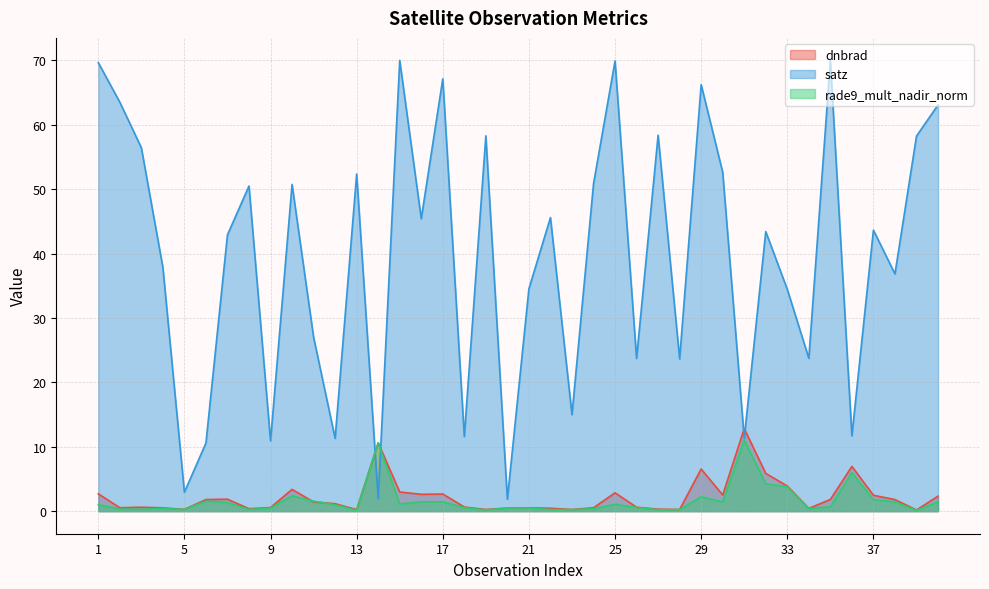

Reading left to right, transcribe all the data shown in this chart.

dnbrad: 1=2.7	2=0.5	3=0.6	4=0.5	5=0.3	6=1.8	7=1.9	8=0.4	9=0.6	10=3.4	11=1.4	12=1.2	13=0.2	14=10.6	15=3.0	16=2.6	17=2.7	18=0.6	19=0.3	20=0.5	21=0.5	22=0.5	23=0.3	24=0.5	25=2.9	26=0.6	27=0.3	28=0.3	29=6.5	30=2.5	31=12.8	32=5.9	33=3.9	34=0.4	35=1.8	36=7.0	37=2.5	38=1.8	39=0.2	40=2.3
satz: 1=69.6	2=63.5	3=56.4	4=37.9	5=2.9	6=10.6	7=42.9	8=50.5	9=10.9	10=50.7	11=27.0	12=11.3	13=52.3	14=1.9	15=70.0	16=45.4	17=67.1	18=11.6	19=58.3	20=1.9	21=34.5	22=45.6	23=15.0	24=50.8	25=69.9	26=23.7	27=58.4	28=23.6	29=66.2	30=52.6	31=11.3	32=43.4	33=34.4	34=23.7	35=69.9	36=11.7	37=43.6	38=36.8	39=58.2	40=63.1
rade9_mult_nadir_norm: 1=1.0	2=0.3	3=0.3	4=0.4	5=0.3	6=1.6	7=1.3	8=0.3	9=0.5	10=2.4	11=1.6	12=1.0	13=0.1	14=10.6	15=1.1	16=1.4	17=1.5	18=0.6	19=0.2	20=0.5	21=0.5	22=0.2	23=0.2	24=0.4	25=1.1	26=0.6	27=0.2	28=0.2	29=2.2	30=1.4	31=11.0	32=4.2	33=3.8	34=0.4	35=0.7	36=6.0	37=1.8	38=1.5	39=0.1	40=1.5